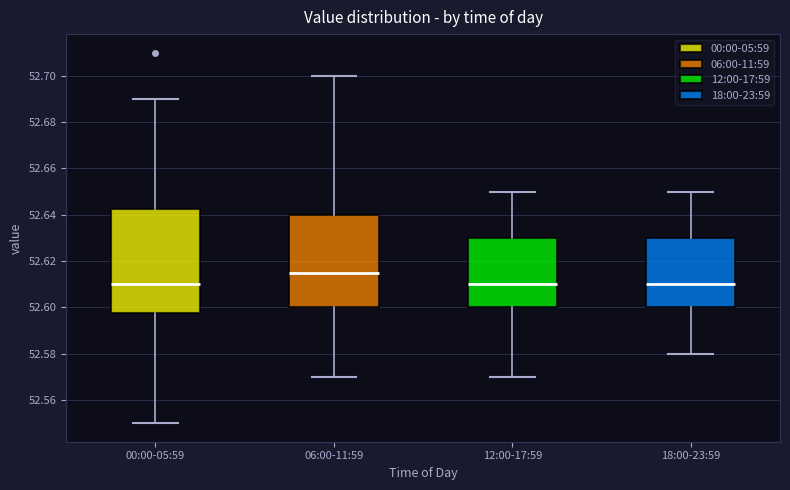

Comparing the boxes themselves (not the whiskers), which one is the tallest?

00:00-05:59